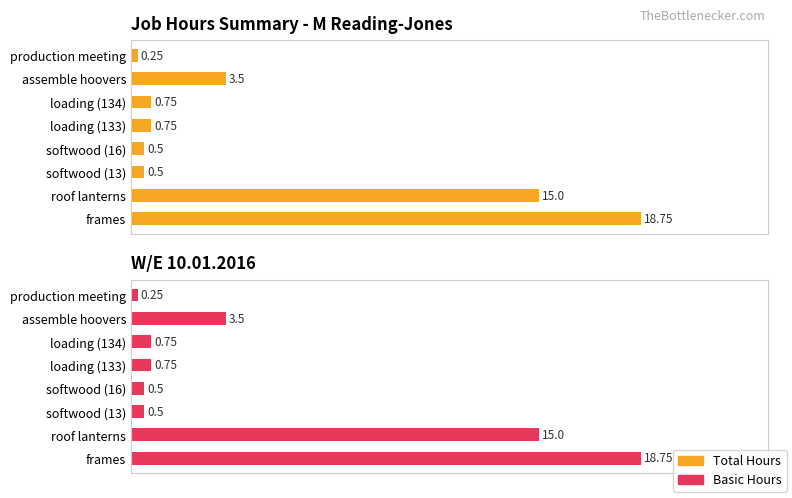

What is the total value across all series at production meeting?

0.5